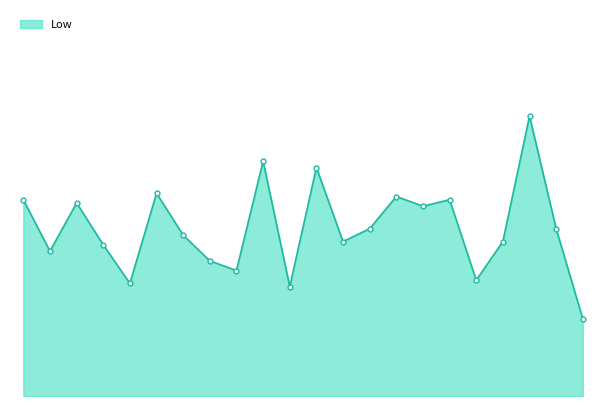

Does the chart have visible grid lines?

No